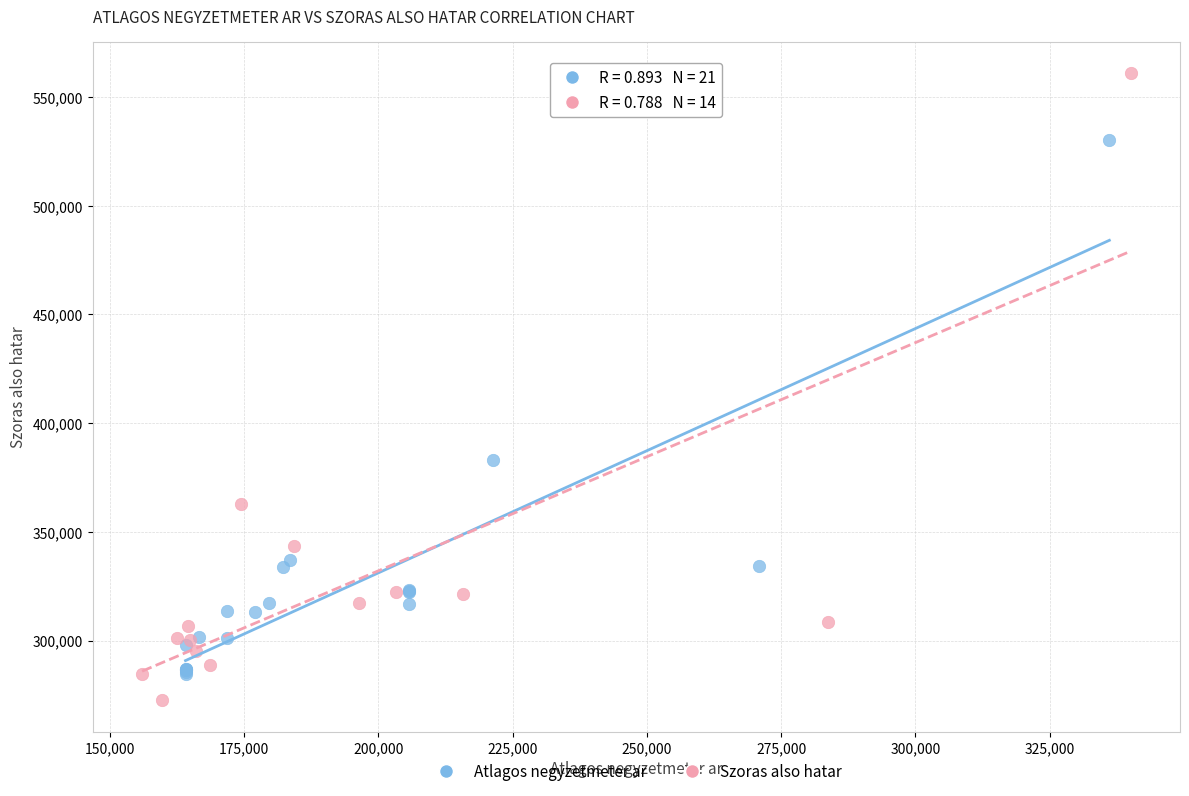

Which series has the largest Y range (max minus min)?

Szoras also hatar